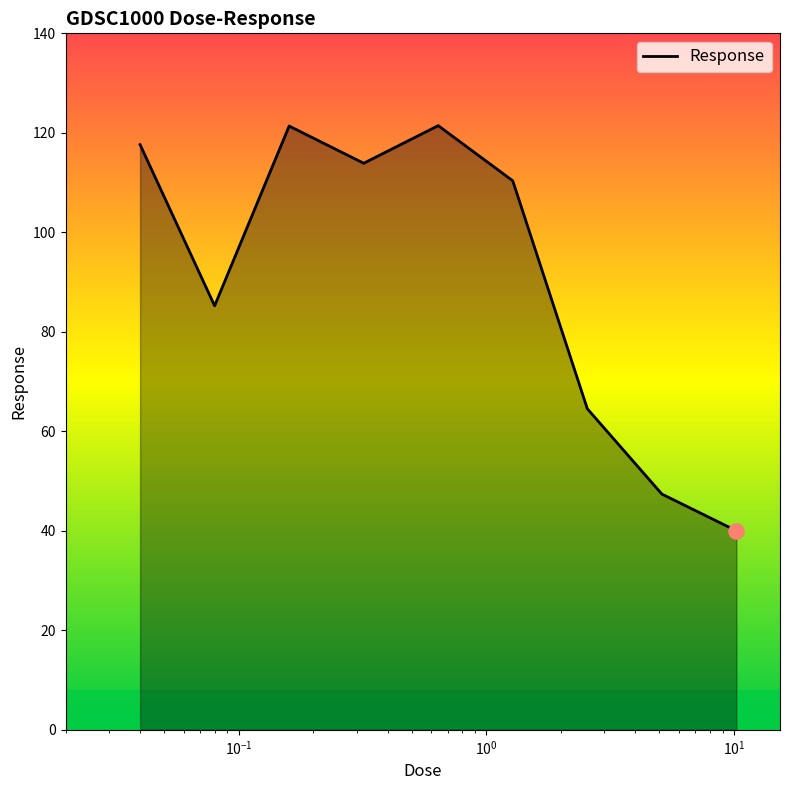

What is the difference between the maximum and minimum values?

81.4